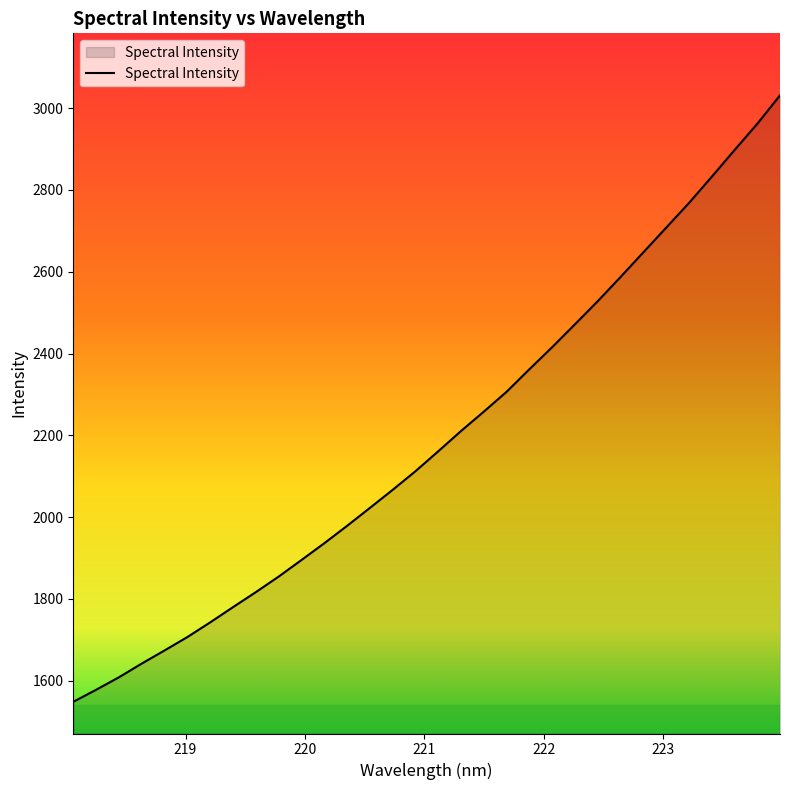

What is the maximum value shown in the chart?

3031.2